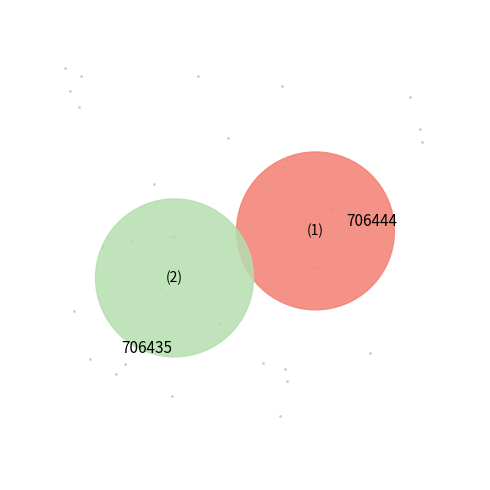

Approximately how many times larger is the value at 706444 compared to 706435?

1.0